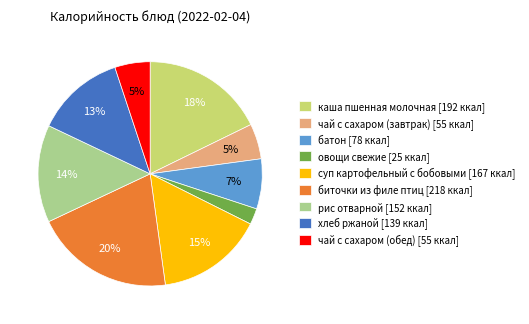

Which category has the smallest portion of the pie?

овощи свежие